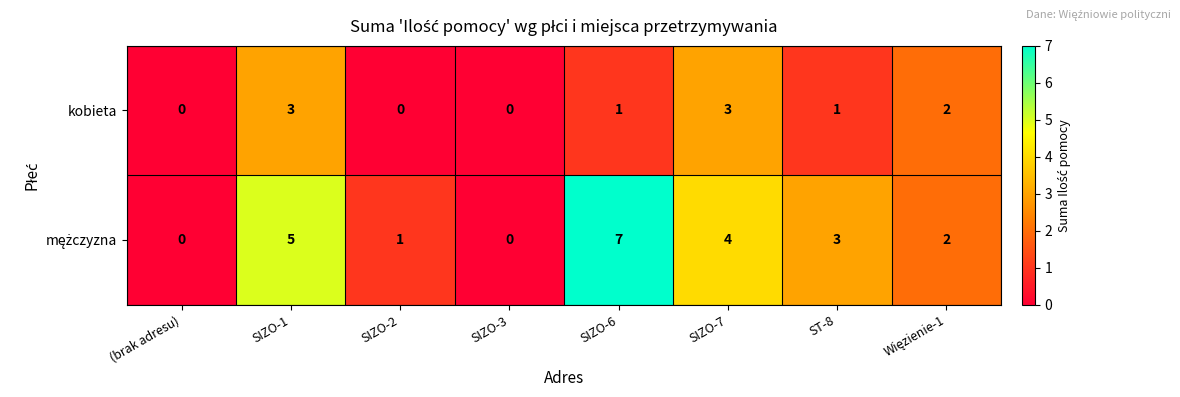

True or false: kobieta has a value of 0 at SIZO-3.

True